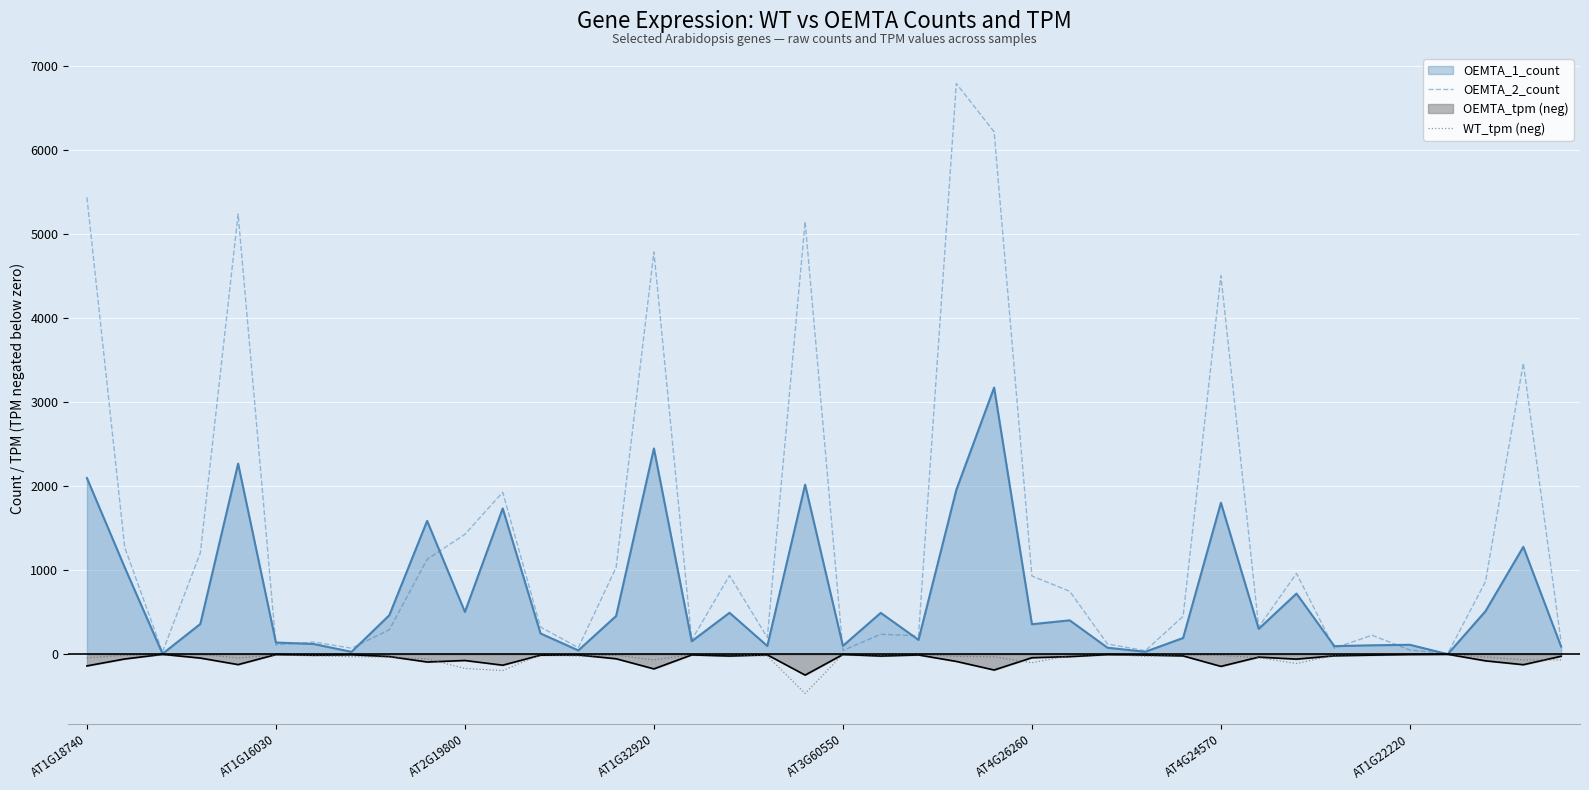

What position from the left is 32?

33